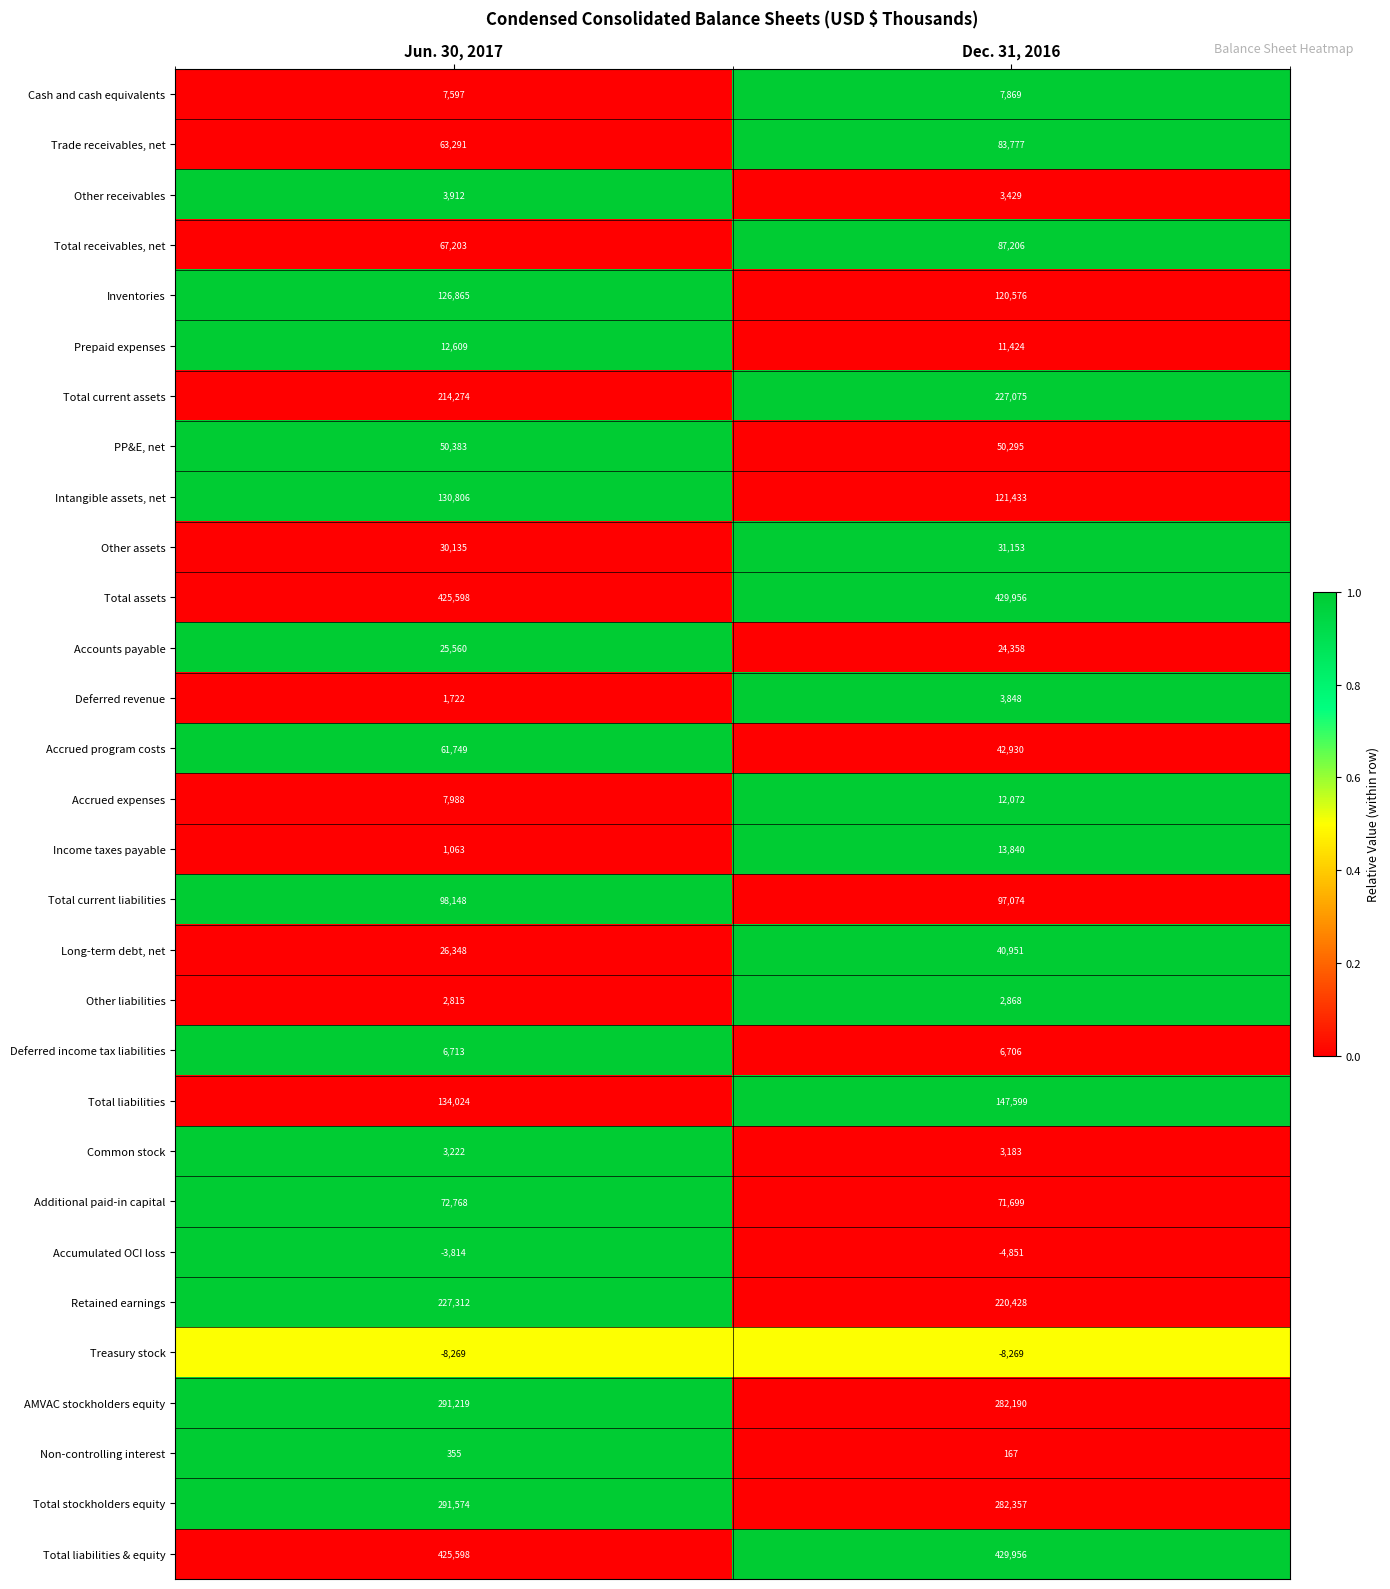

Which series has the widest spread of values?

Trade receivables, net